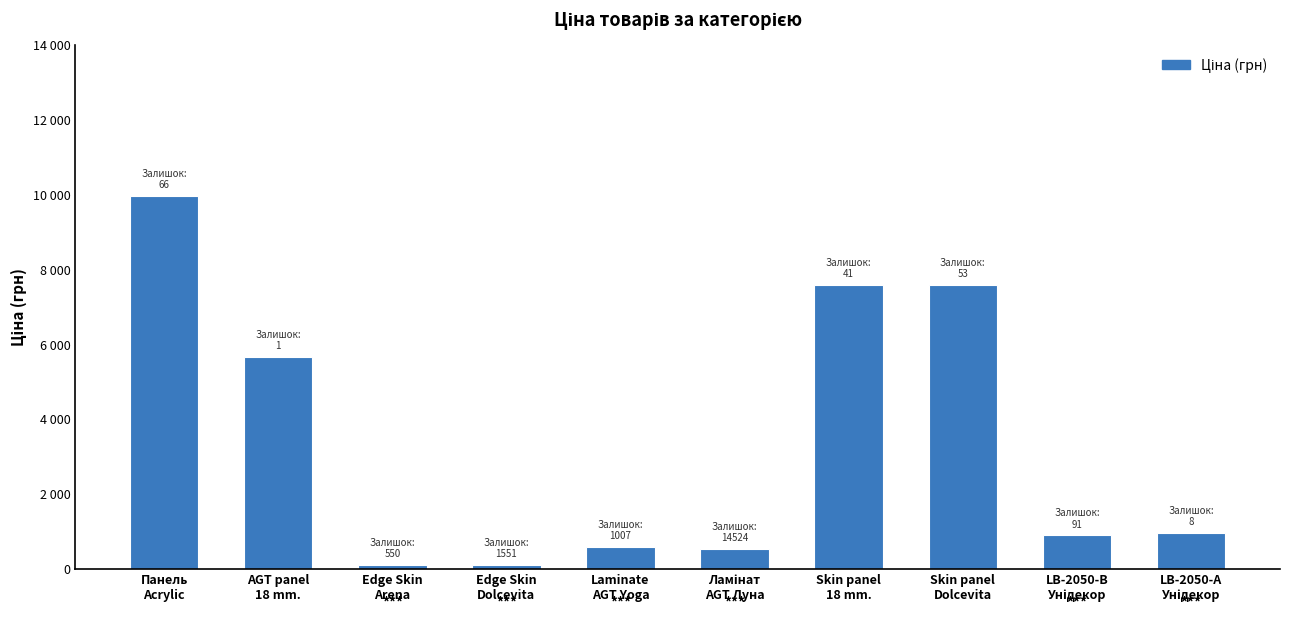

True or false: the data shows 903.6 at Laminate
AGT Yoga.

False